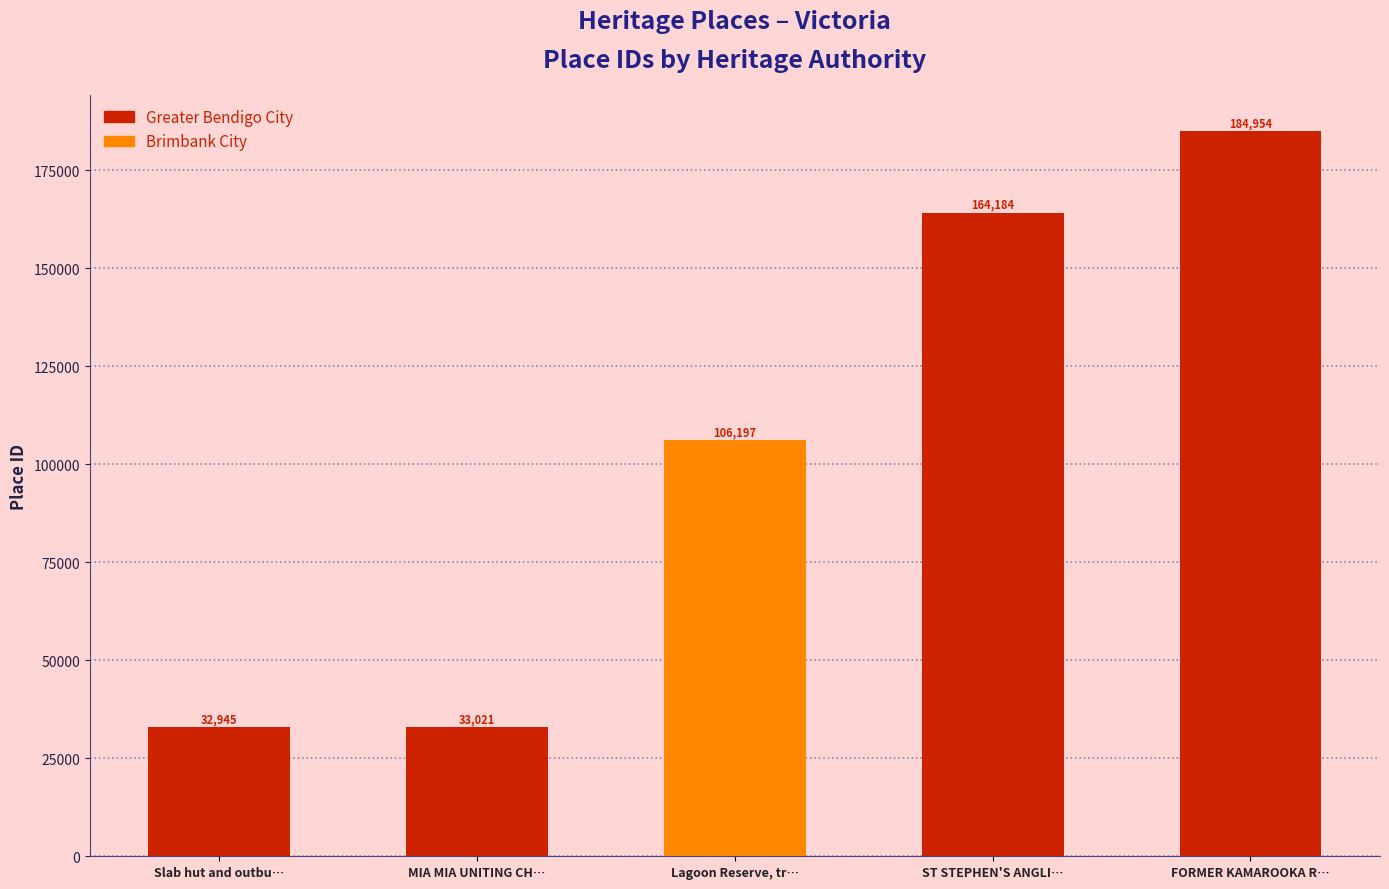

What is the change in value from Slab hut and outbu… to Lagoon Reserve, tr…?

+73252